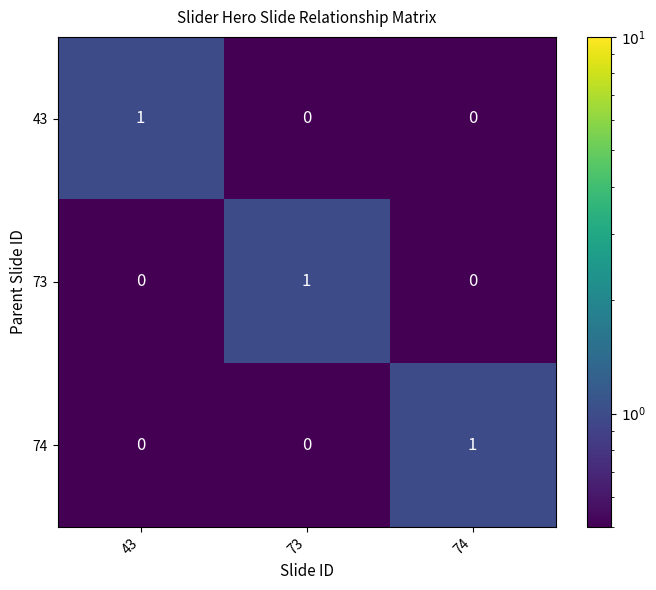

At how many categories does at least one series exceed 0?

3